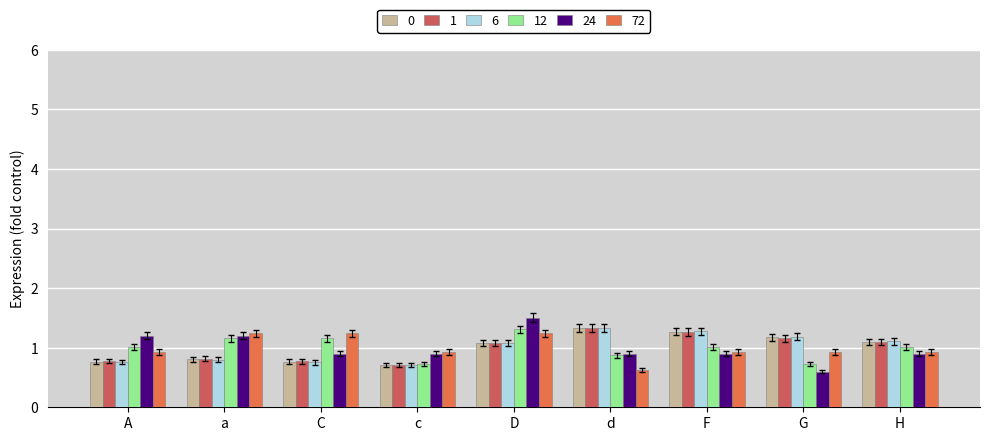

At which category is the sum across all series the highest?

D